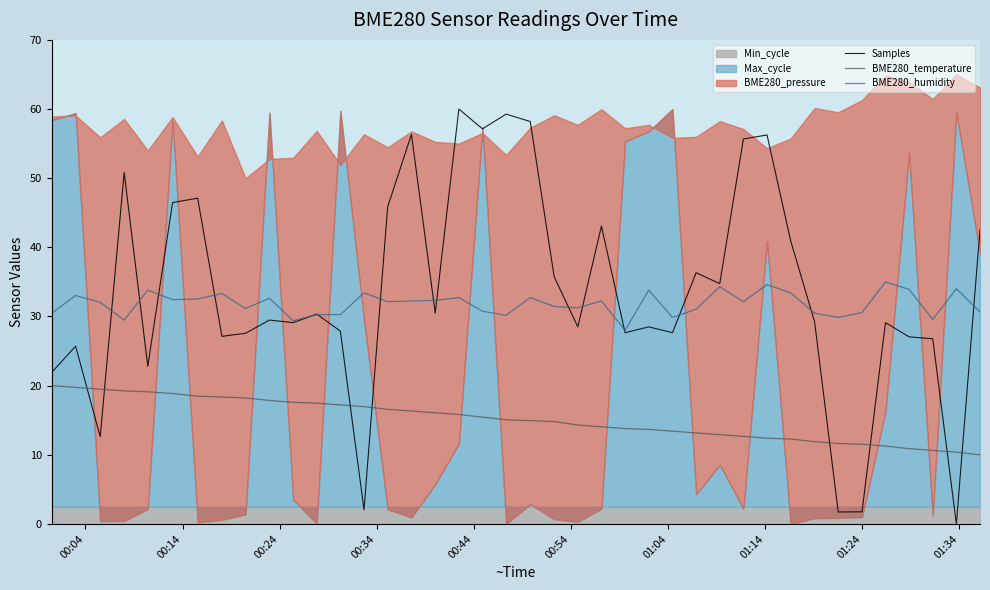

How many times do Samples and BME280_temperature cross each other?

8